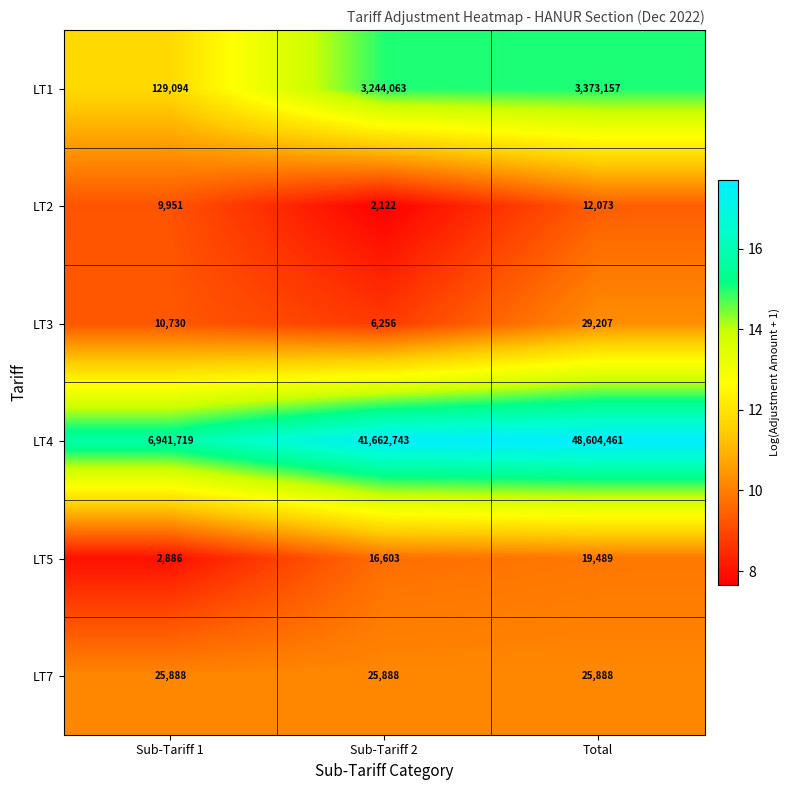

What is the sum of all LT1 values?

6746314